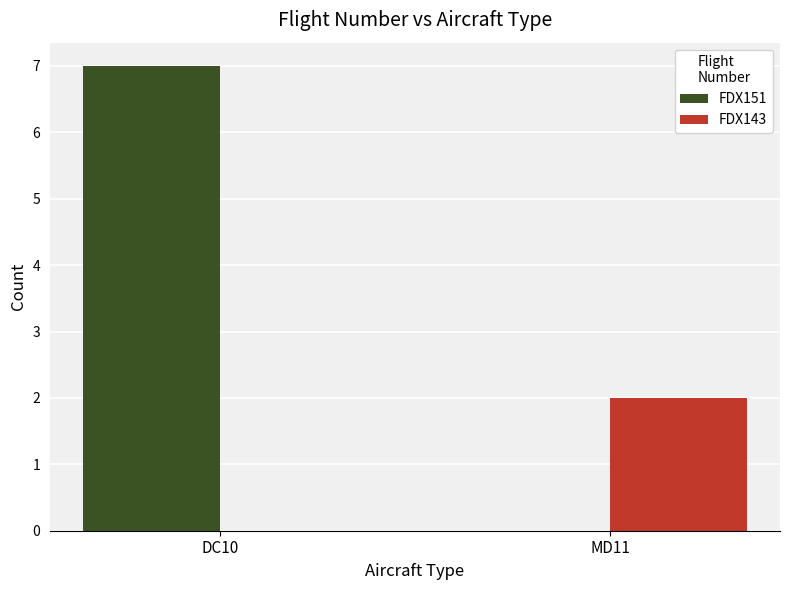

What is the sum of all FDX151 values?

7